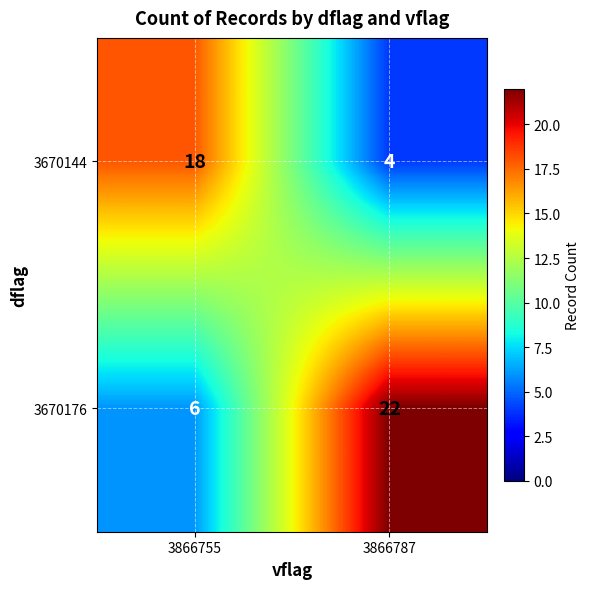

What is the difference between the 3670176 values at 3866787 and 3866755?

16